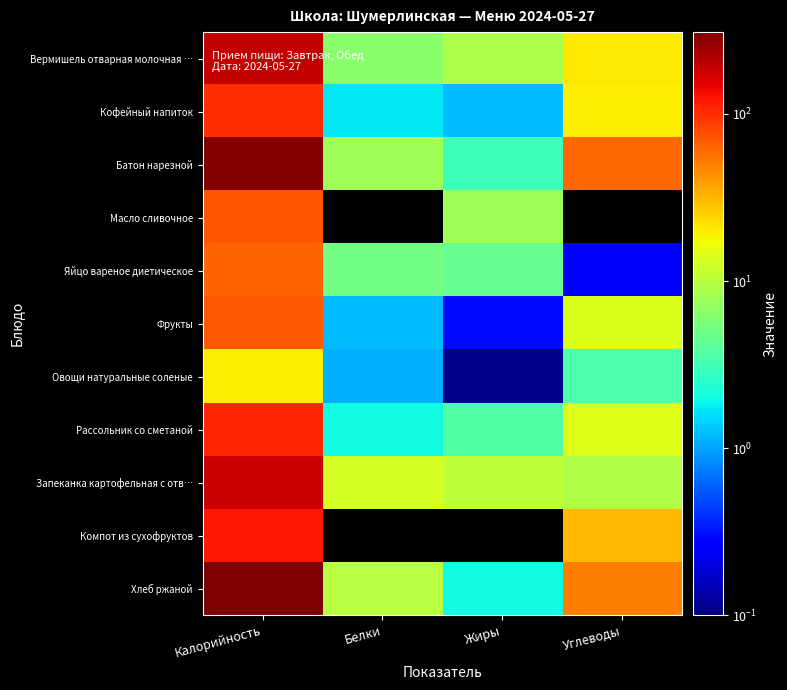

Reading left to right, what are all the values shown in this chart?

Вермишель отварная молочная …: Калорийность=187.0	Белки=6.4	Жиры=9.0	Углеводы=20.6
Кофейный напиток: Калорийность=101.7	Белки=1.7	Жиры=1.2	Углеводы=19.8
Батон нарезной: Калорийность=296.0	Белки=8.0	Жиры=3.0	Углеводы=61.0
Масло сливочное: Калорийность=71.0	Белки=0.0	Жиры=8.0	Углеводы=0.0
Яйцо вареное диетическое: Калорийность=62.8	Белки=5.1	Жиры=4.6	Углеводы=0.3
Фрукты: Калорийность=70.0	Белки=1.2	Жиры=0.3	Углеводы=14.2
Овощи натуральные соленые: Калорийность=20.0	Белки=1.1	Жиры=0.1	Углеводы=3.5
Рассольник со сметаной: Калорийность=107.0	Белки=2.0	Жиры=3.6	Углеводы=14.4
Запеканка картофельная с отв…: Калорийность=182.0	Белки=13.1	Жиры=10.7	Углеводы=9.3
Компот из сухофруктов: Калорийность=121.0	Белки=0.0	Жиры=0.0	Углеводы=31.0
Хлеб ржаной: Калорийность=309.0	Белки=10.0	Жиры=2.0	Углеводы=51.0